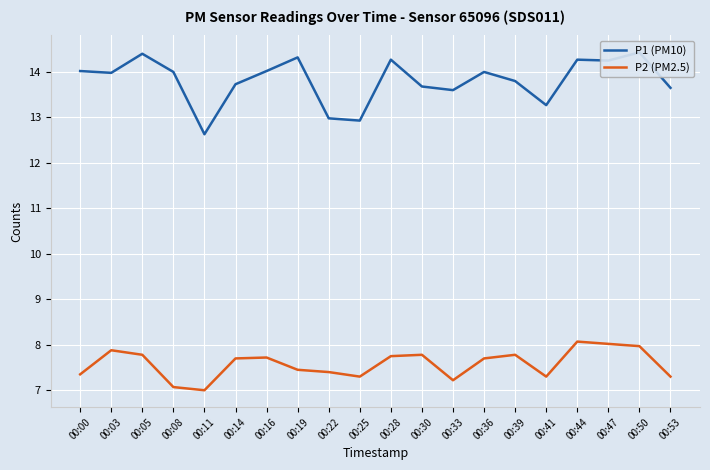

True or false: P2 (PM2.5) has a value of 3.9 at 00:03.

False